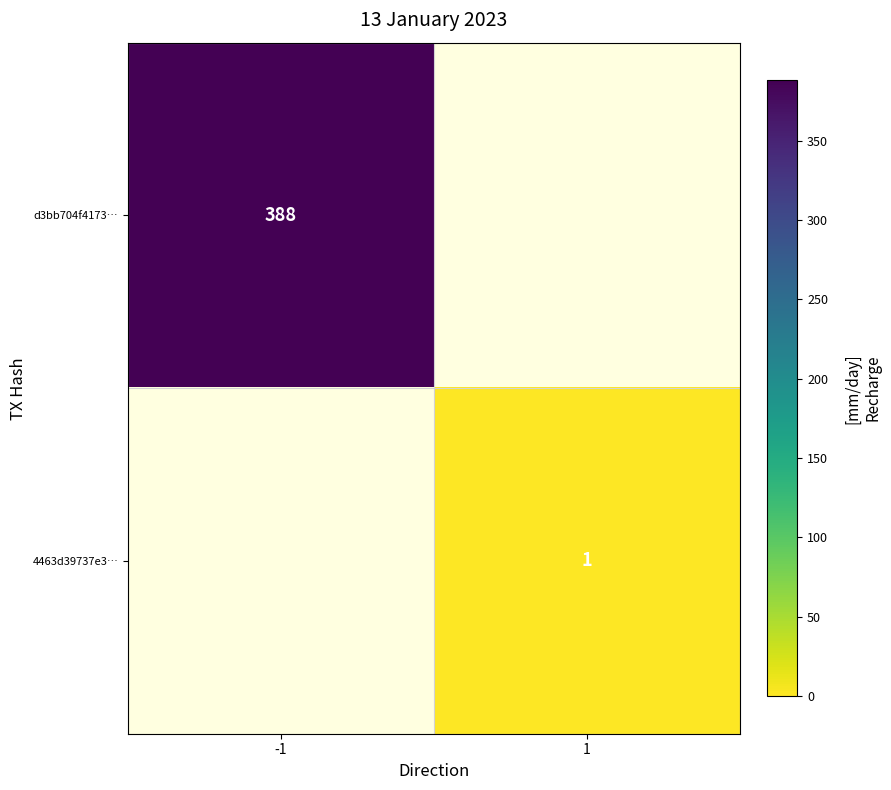

Is it true that 4463d39737e3… equals 2 at 1?

False